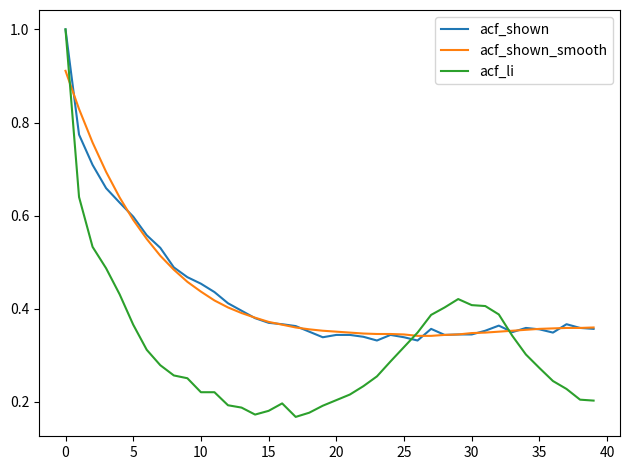

True or false: acf_shown_smooth and acf_li intersect in this chart.

True